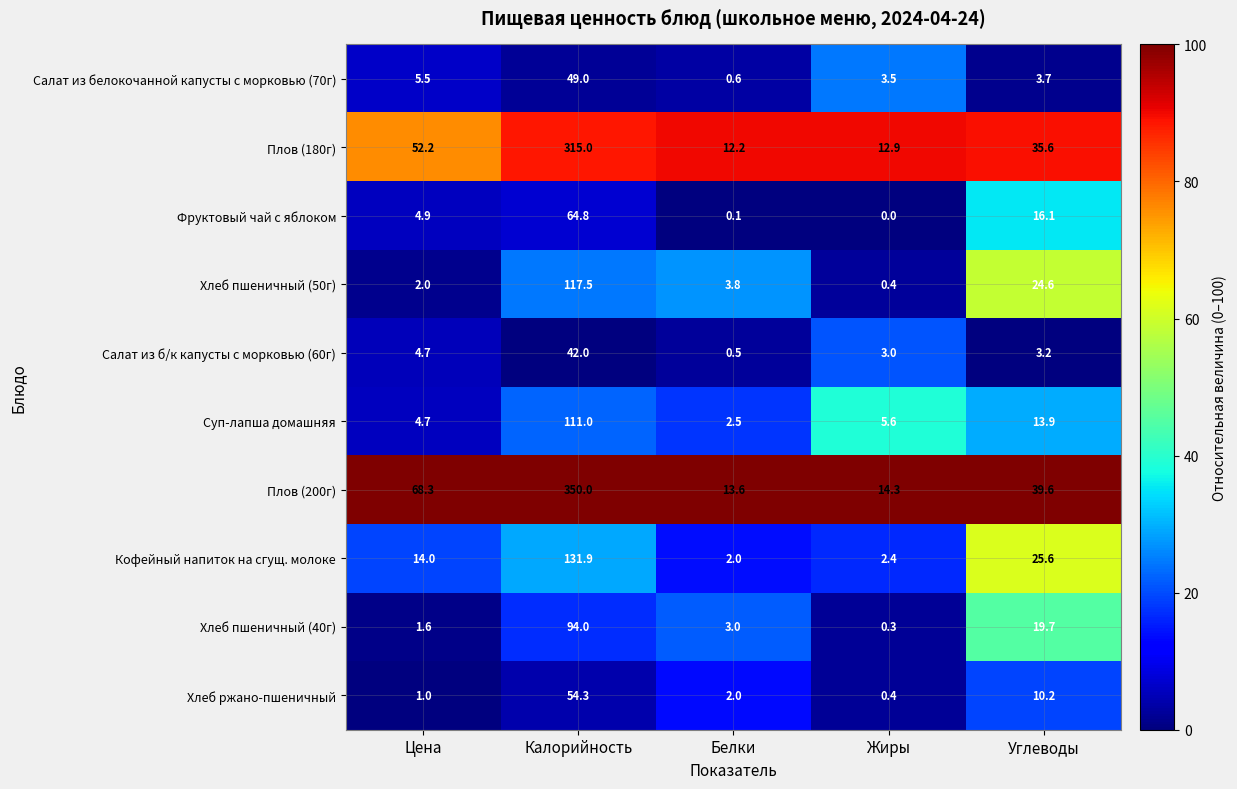

What is the spread (max minus min) of values at Цена?

67.3